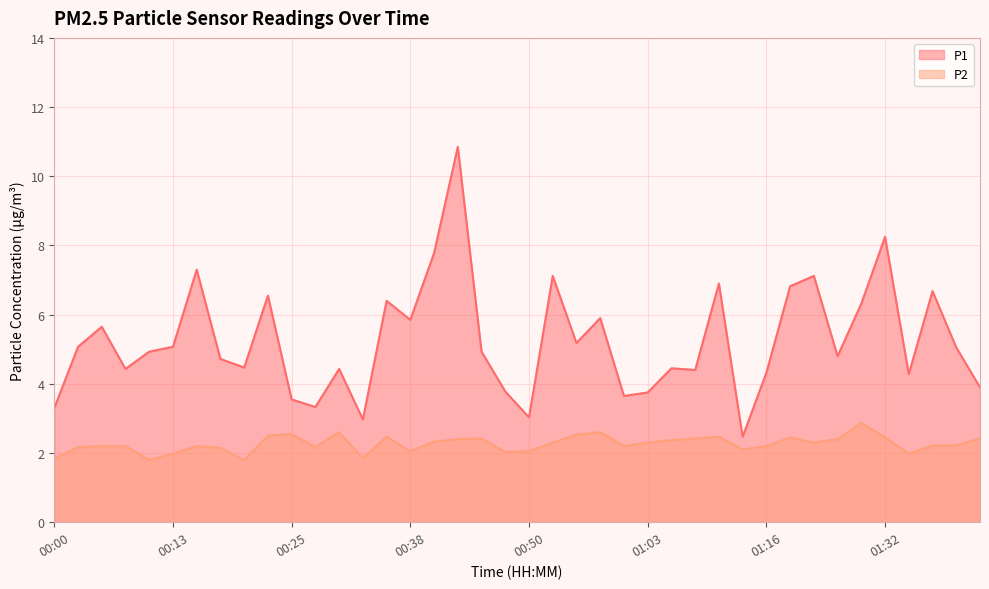

What are all the series names shown in the legend?

P1, P2